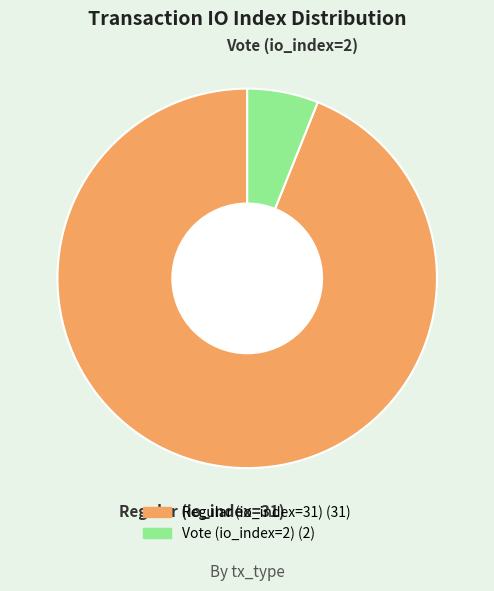

Which slice is the smallest?

Vote (io_index=2)